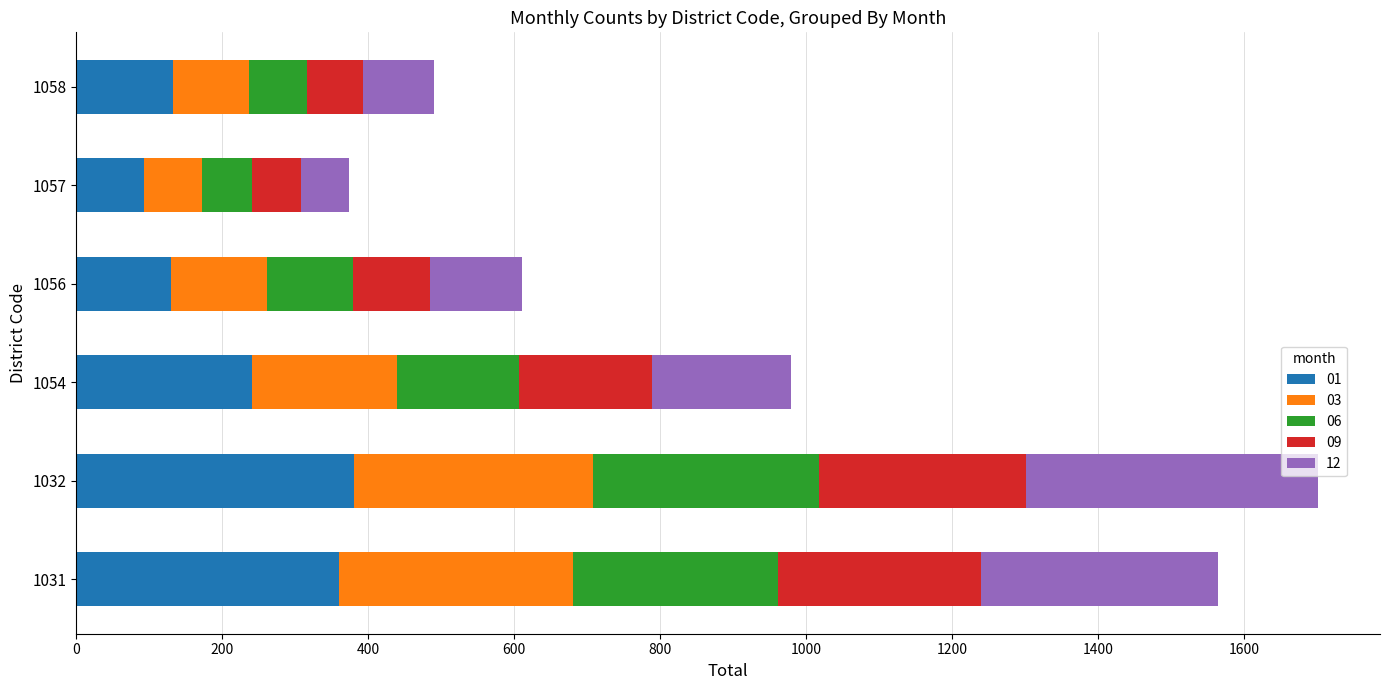

What is the total value across all series at 1058?

490